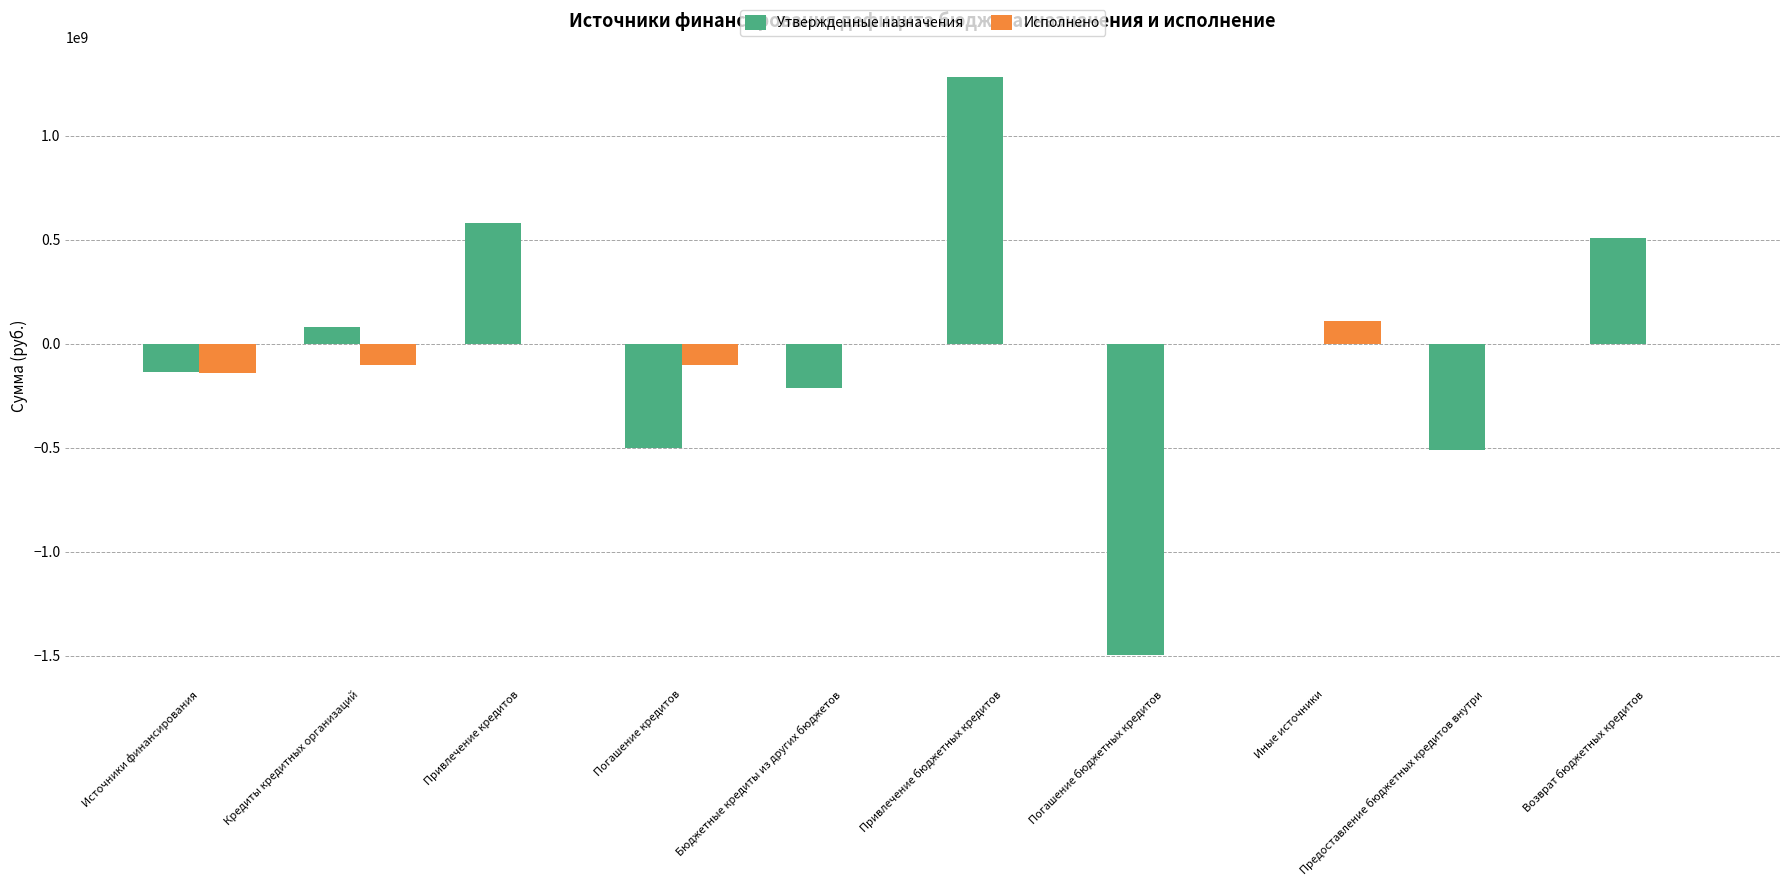

Which label corresponds to the largest value in the chart?

Привлечение бюджетных кредитов